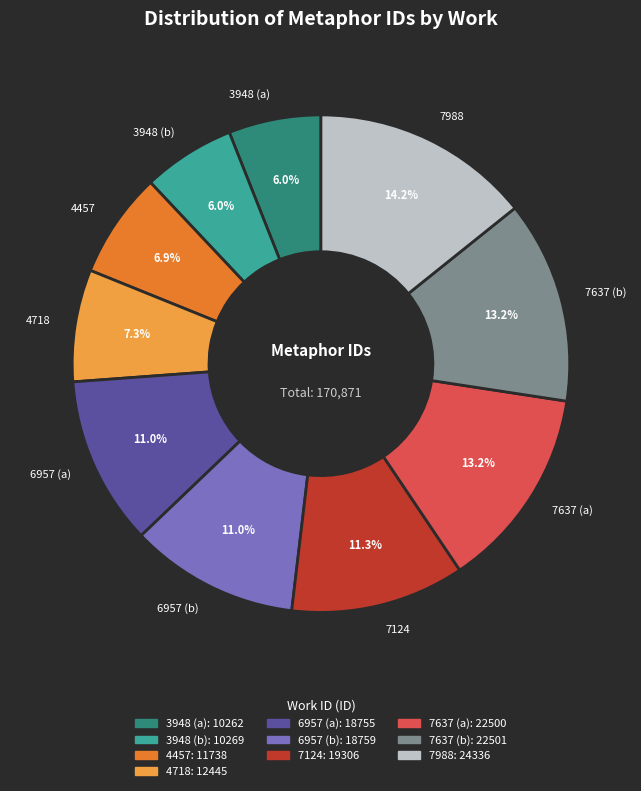

True or false: 6957 (a) accounts for 3% of the total.

False